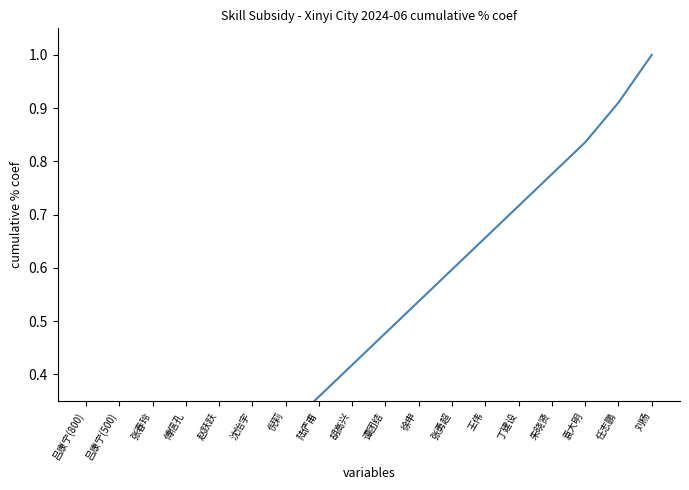

Reading left to right, what are all the values shown in this chart?

0.0	0.0	0.1	0.1	0.2	0.2	0.3	0.4	0.4	0.5	0.5	0.6	0.7	0.7	0.8	0.8	0.9	1.0